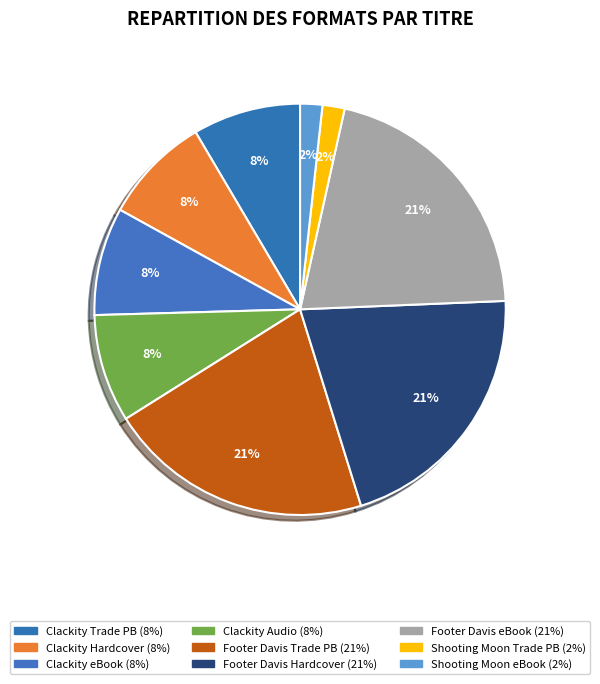

How many slices are in this pie chart?

9